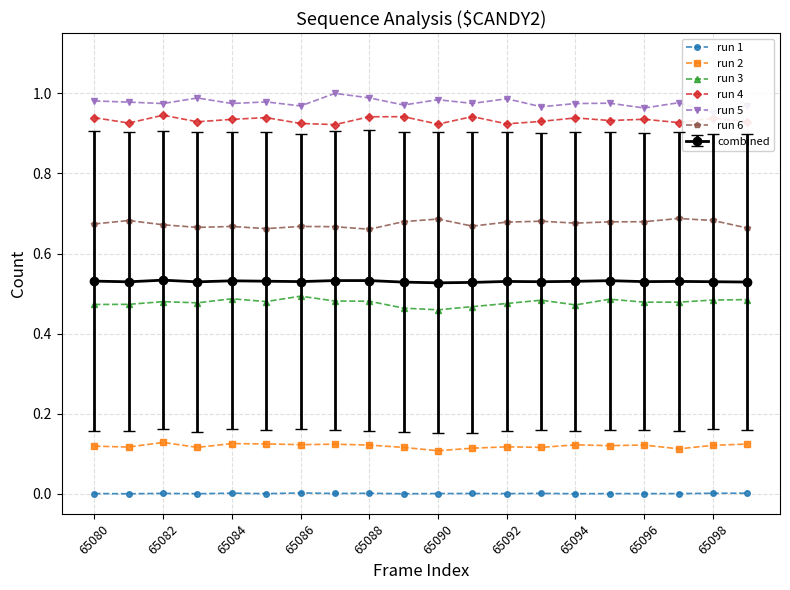

True or false: run 1 has more than 1 interior local peaks.

True